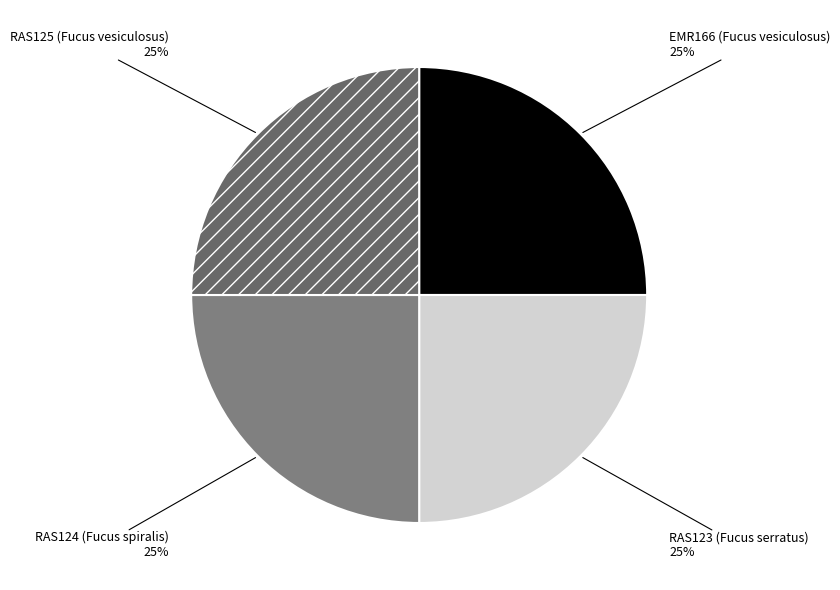

True or false: RAS123 (Fucus serratus) accounts for 25% of the total.

True